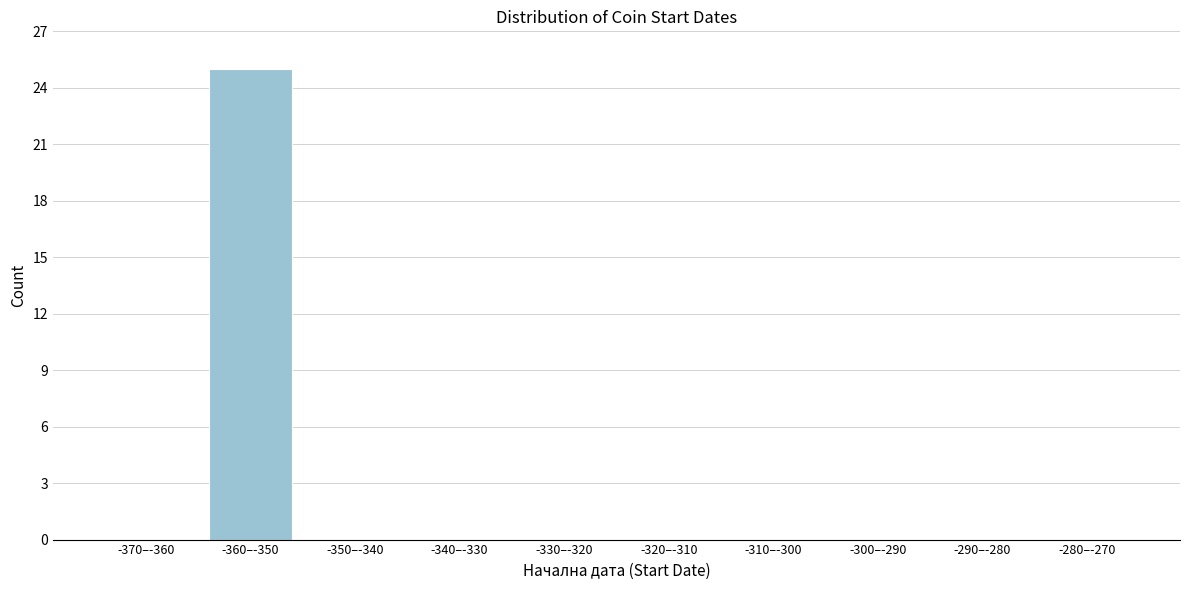

Reading left to right, transcribe all the data shown in this chart.

-370–-360=0	-360–-350=25	-350–-340=0	-340–-330=0	-330–-320=0	-320–-310=0	-310–-300=0	-300–-290=0	-290–-280=0	-280–-270=0